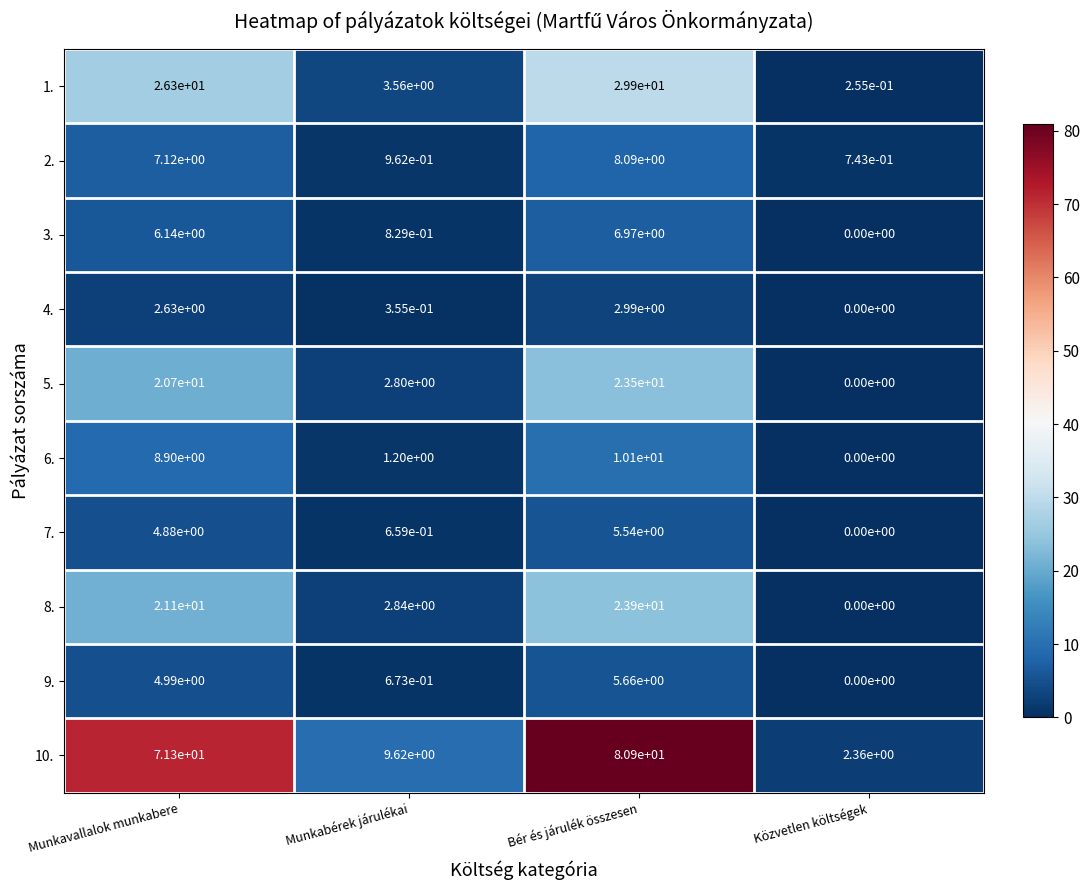

How many data points does each series have?

4